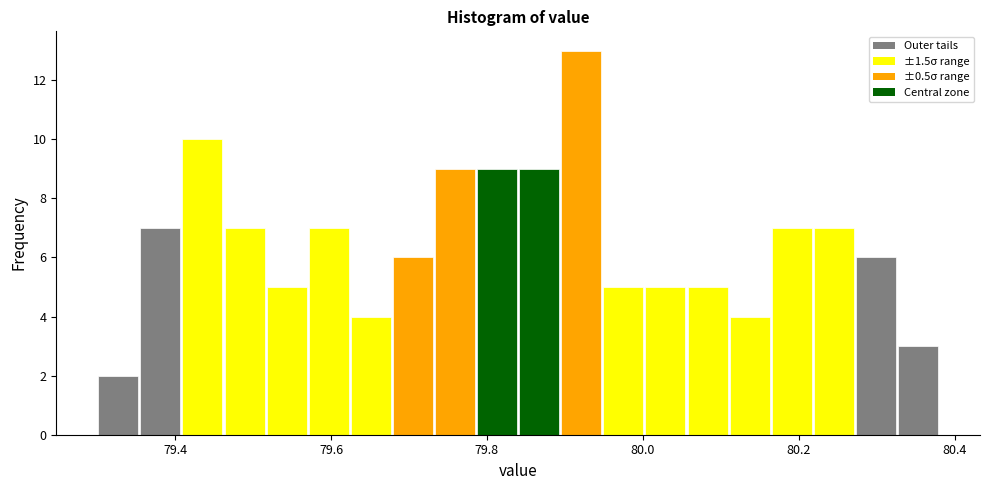

Read against the x-axis, roughly where is the centre of the tallest bar?

79.92